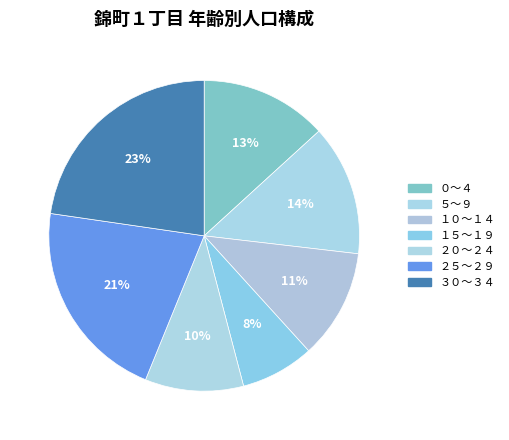

What percentage is the ３０～３４ slice, to the nearest percent?

23%